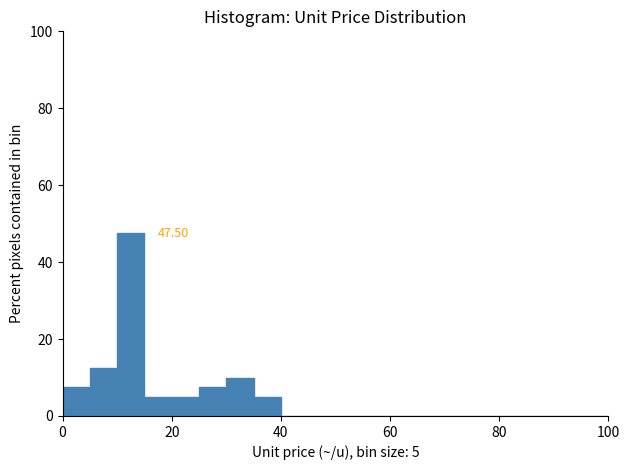

Read against the x-axis, roughly where is the centre of the tallest bar?

12